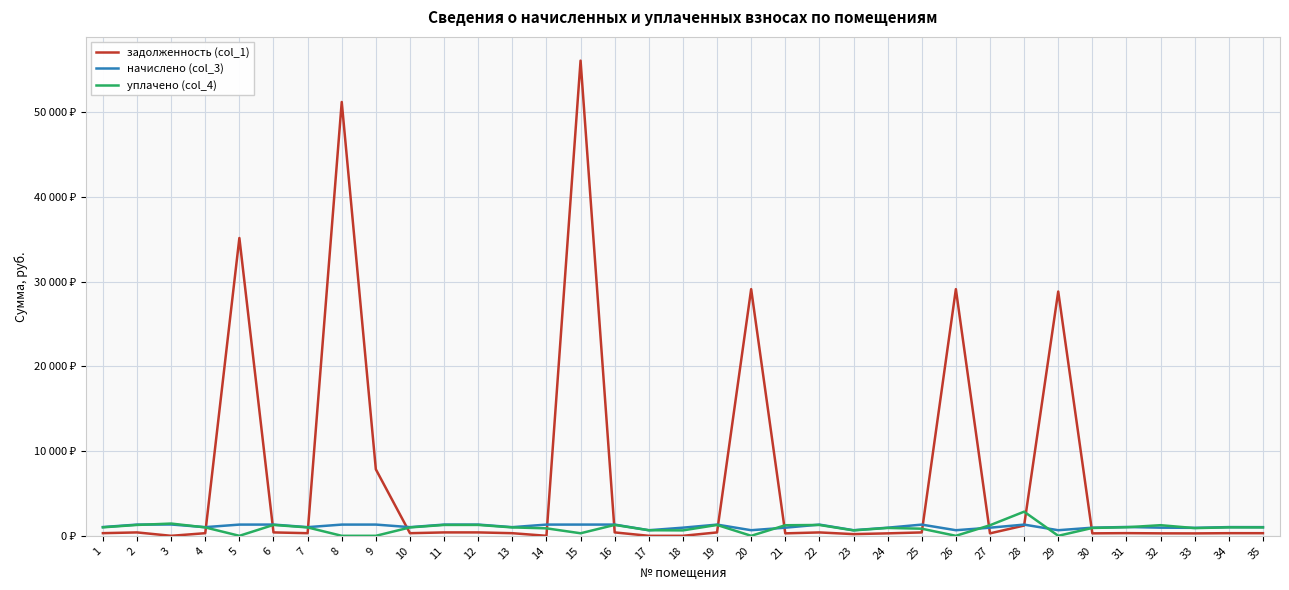

How many interior local peaks does the уплачено (col_4) series have?

10